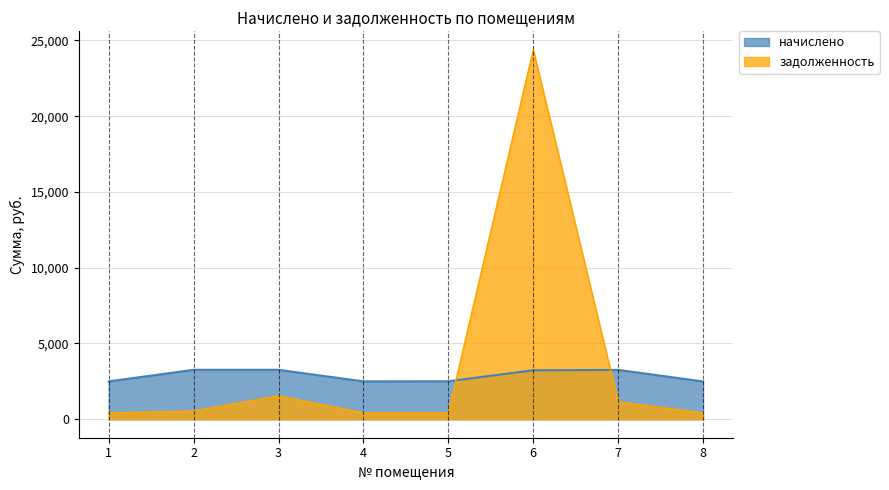

Reading right to left, what are all the values shown in this chart?

начислено: 2493.2	3256.5	3231.9	2505.5	2499.4	3262.7	3262.7	2499.4
задолженность: 415.5	1150.4	24379.1	417.6	416.6	1543.8	543.8	416.6